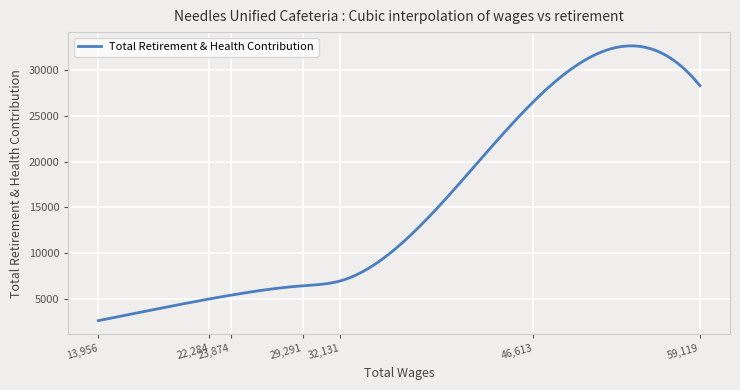

What is the difference between the maximum and minimum values?

29985.3